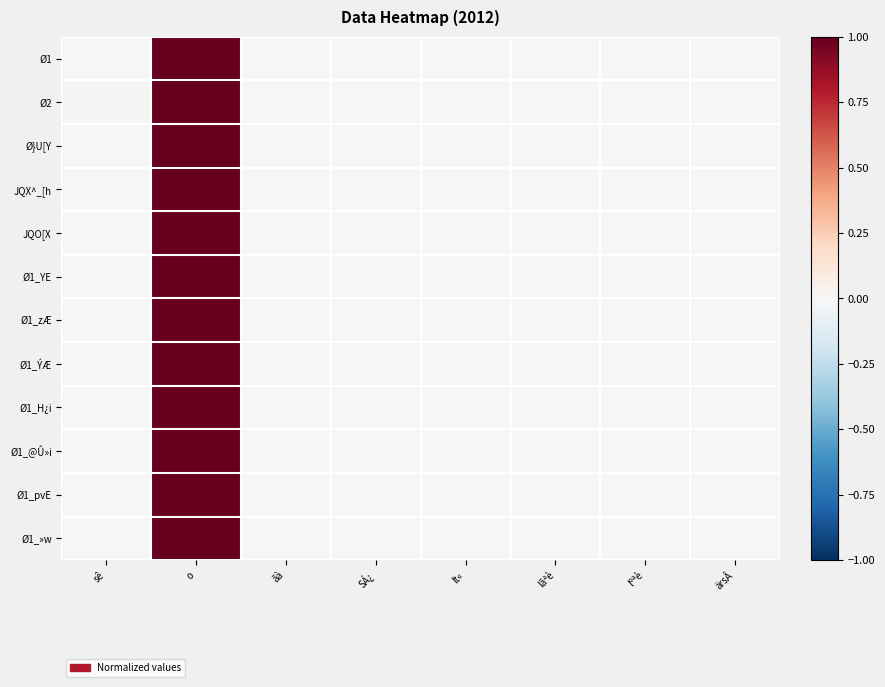

At how many categories does at least one series exceed 0?

8